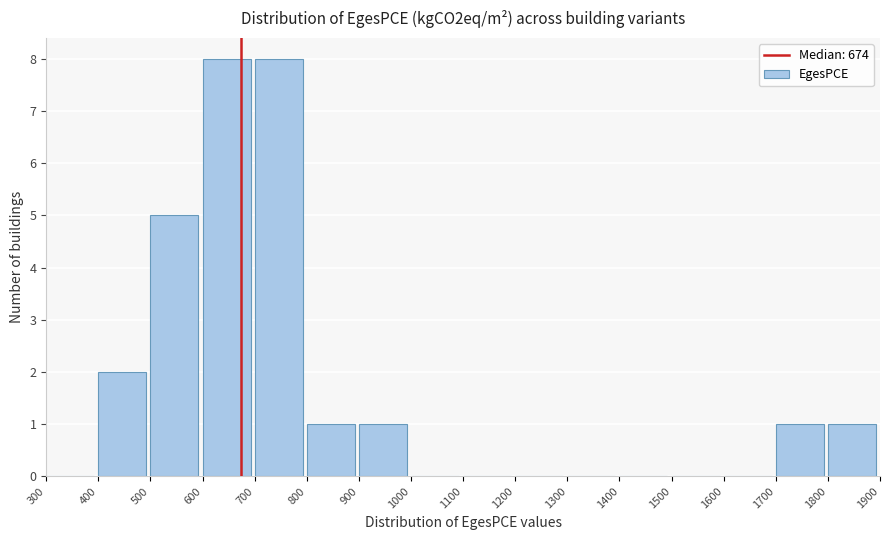

How tall is the bar that spans 1700 to 1800 on the x-axis? The values are not printed on the chart, so give them approximately, as read against the axis.

1